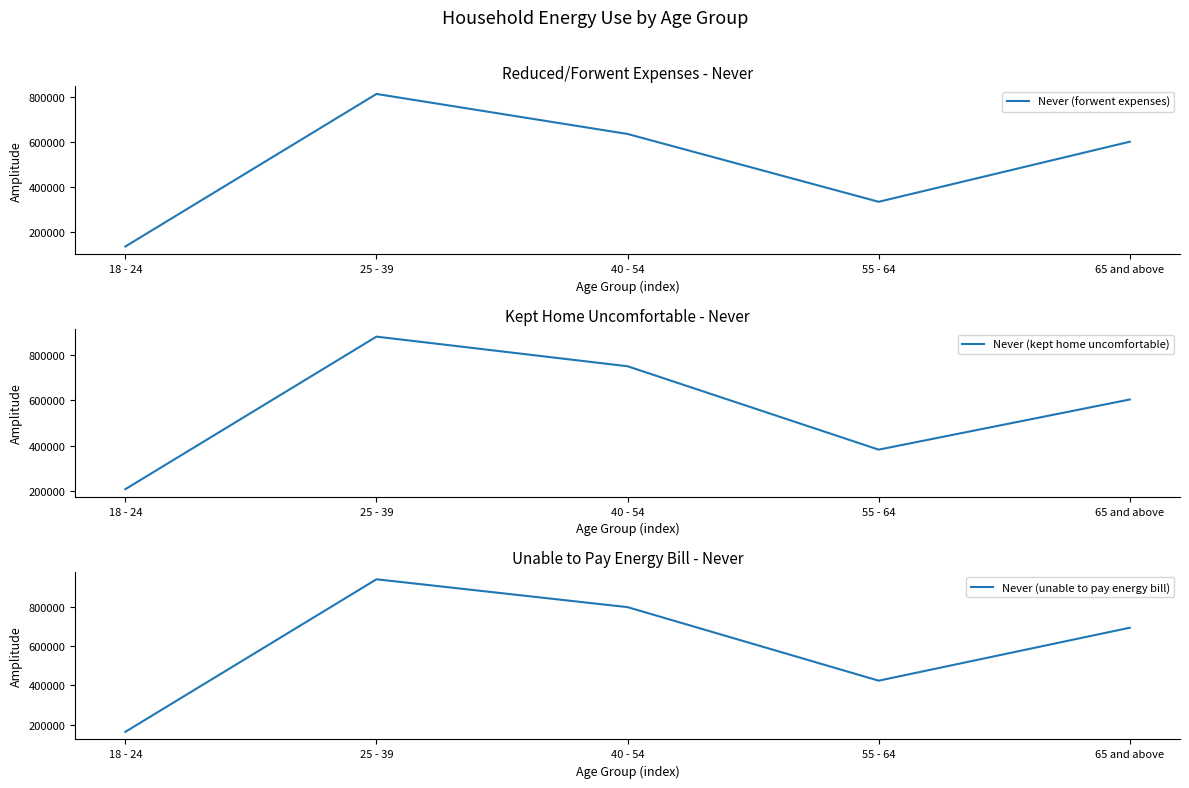

How many values in the Never (unable to pay energy bill) series are below 692511?

2